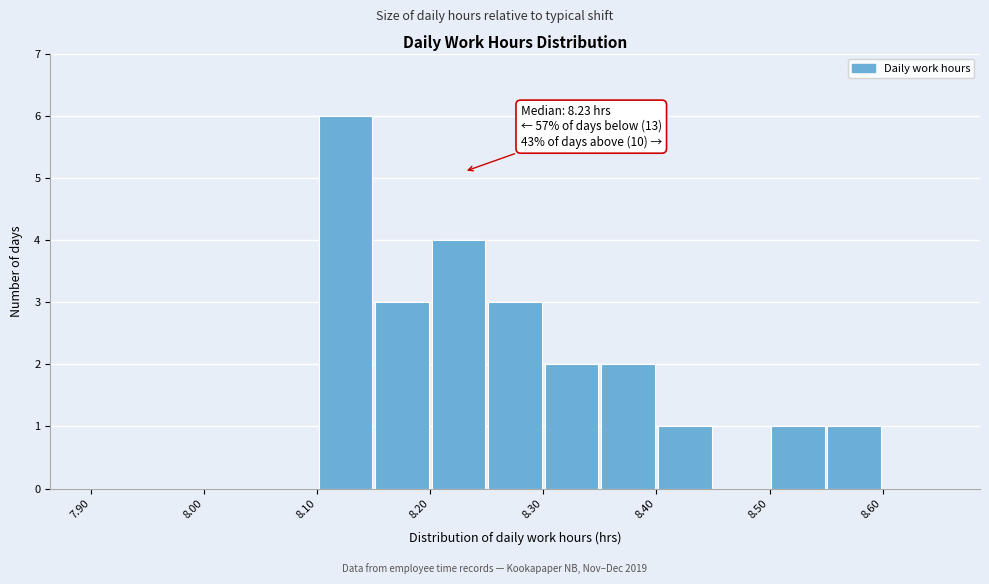

Over which range of the x-axis is the bar tallest?

8.10 to 8.15